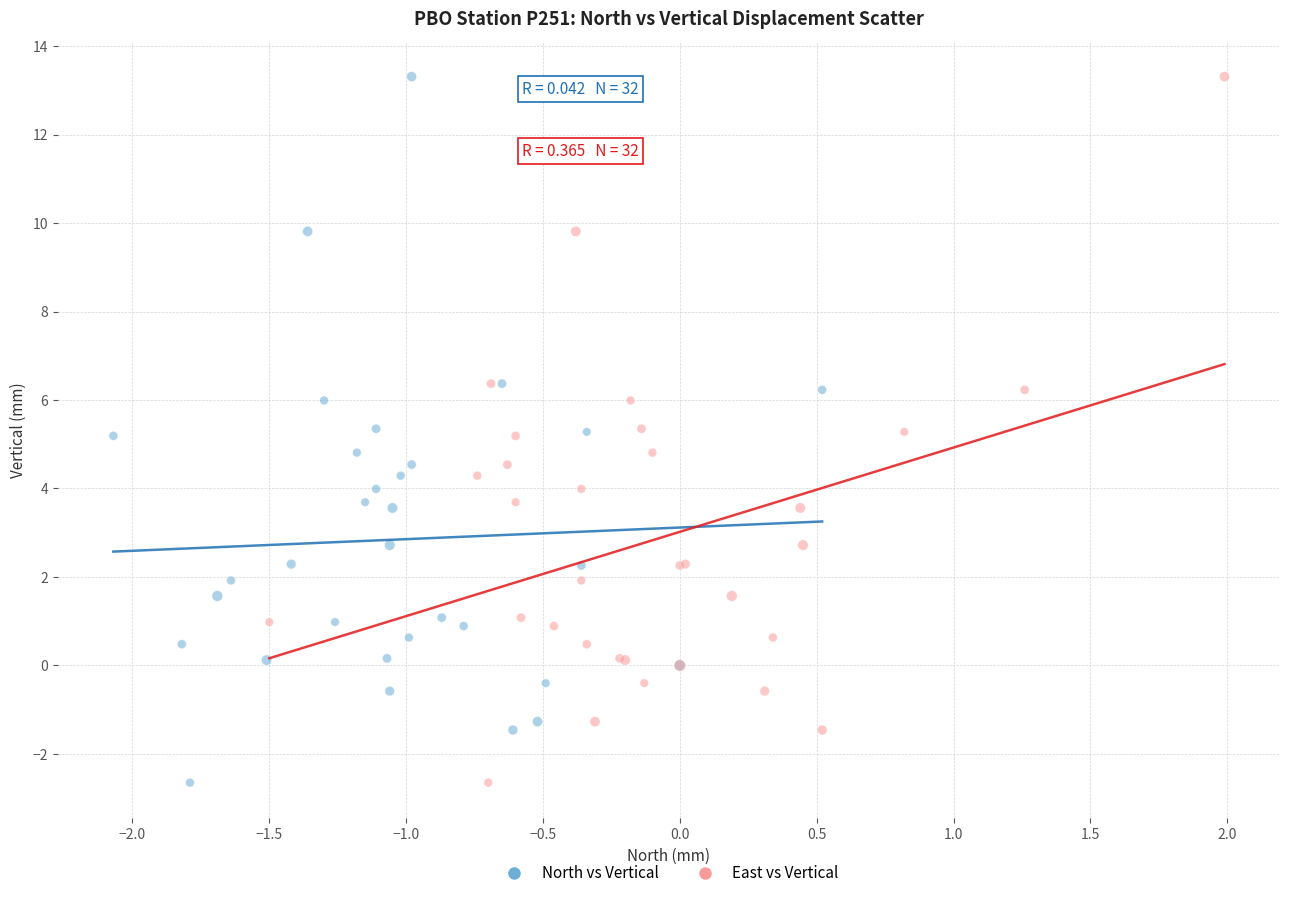

What are all the series names shown in the legend?

North vs Vertical, East vs Vertical